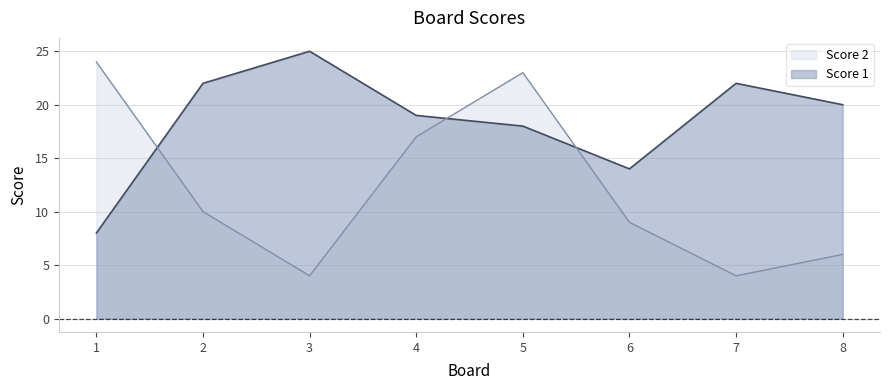

Reading left to right, transcribe all the data shown in this chart.

Score 1: 1=8	2=22	3=25	4=19	5=18	6=14	7=22	8=20
Score 2: 1=24	2=10	3=4	4=17	5=23	6=9	7=4	8=6